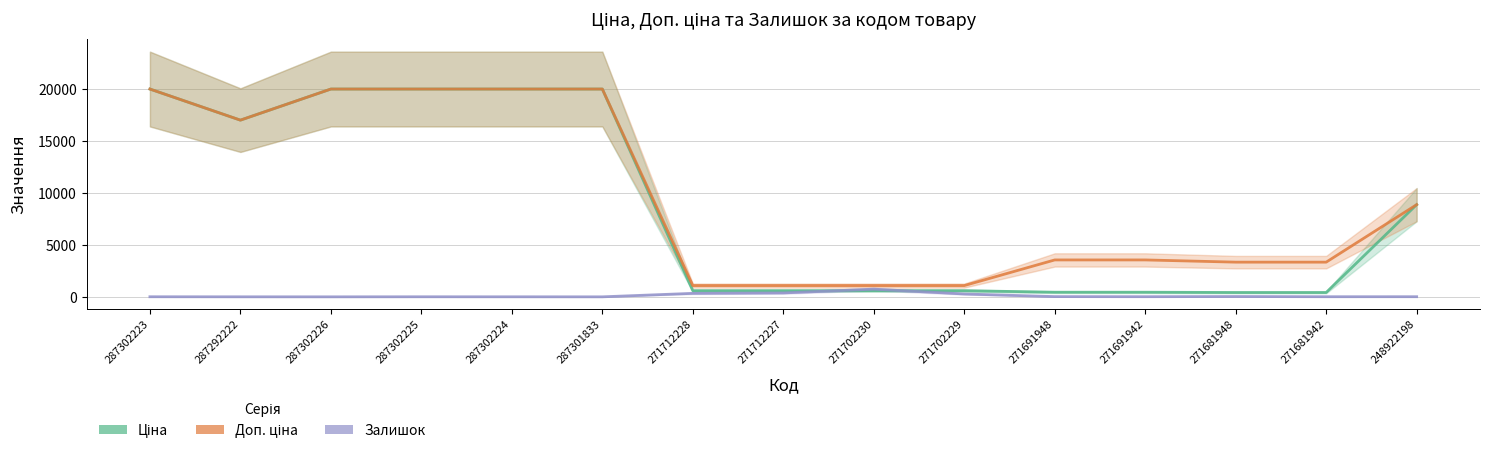

True or false: Ціна and Доп. ціна cross at least once.

False